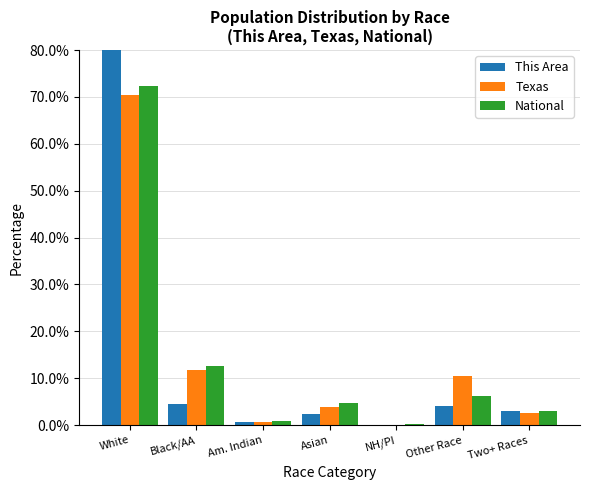

Reading left to right, extract all data points from this chart.

This Area: 85.2	4.4	0.8	2.5	0.1	4.0	2.9
Texas: 70.4	11.8	0.7	3.8	0.1	10.5	2.7
National: 72.4	12.6	0.9	4.8	0.2	6.2	2.9